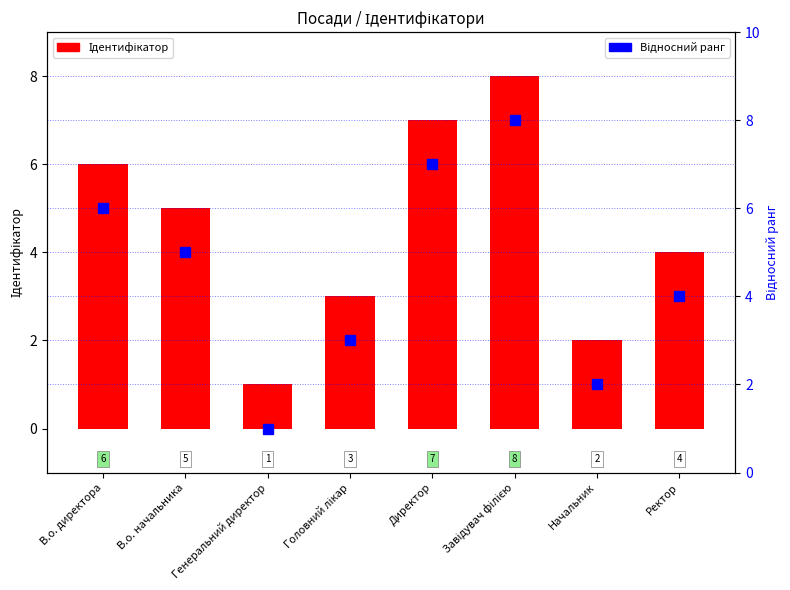

At which label does Відносний ранг first exceed 5?

В.о. директора